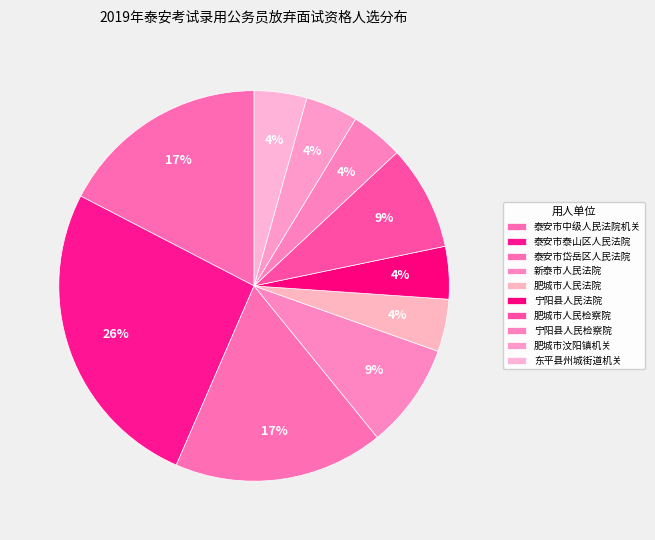

How many slices are in this pie chart?

10